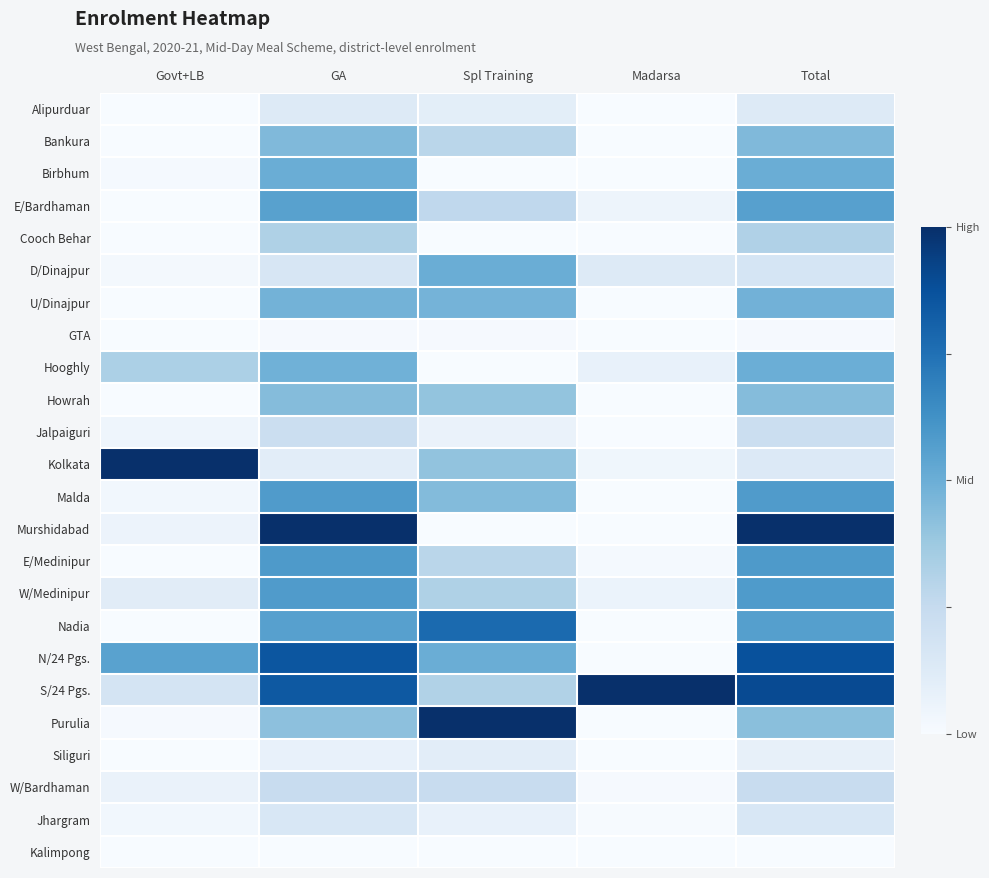

Count the number of data series in this chart.

24